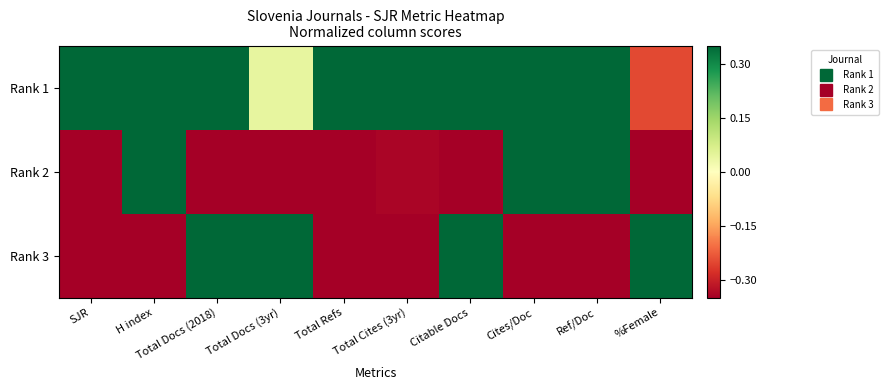

Which series has the widest spread of values?

Rank 2